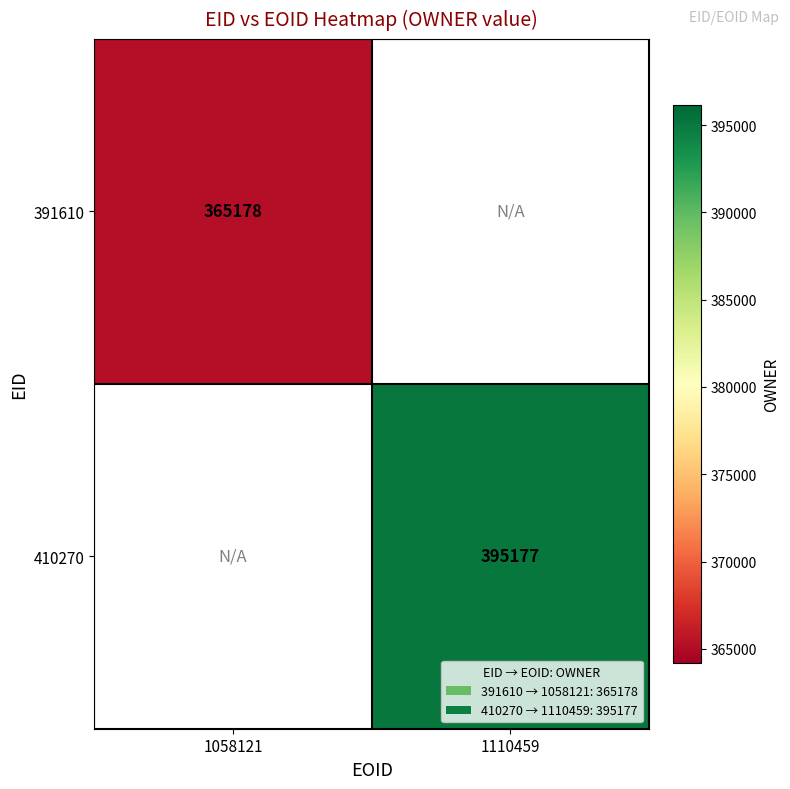

What is the maximum value shown in the chart?

395177.0